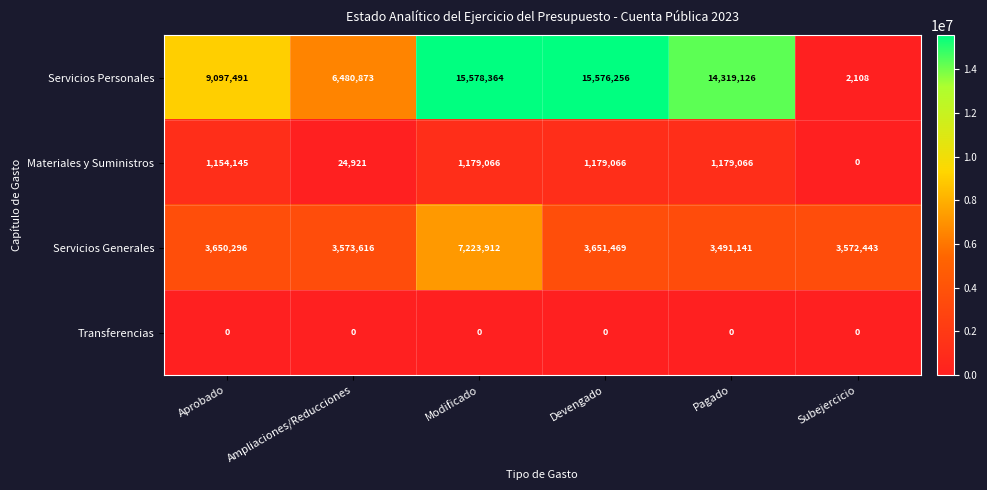

Reading left to right, list all the values displayed in this chart.

Servicios Personales: 9097491	6480873	15578364	15576256	14319126	2108
Materiales y Suministros: 1154145	24921	1179066	1179066	1179066	0
Servicios Generales: 3650296	3573616	7223912	3651469	3491141	3572443
Transferencias: 0	0	0	0	0	0